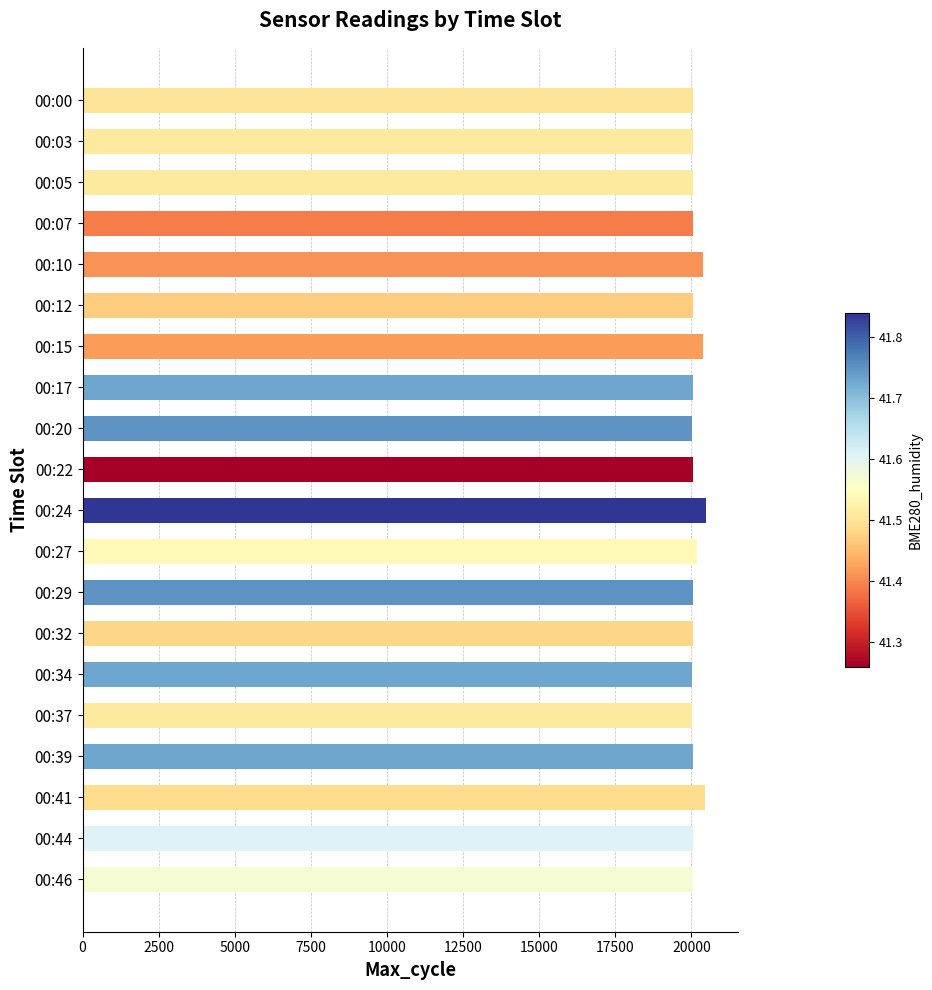

What is the greatest value displayed?

20498